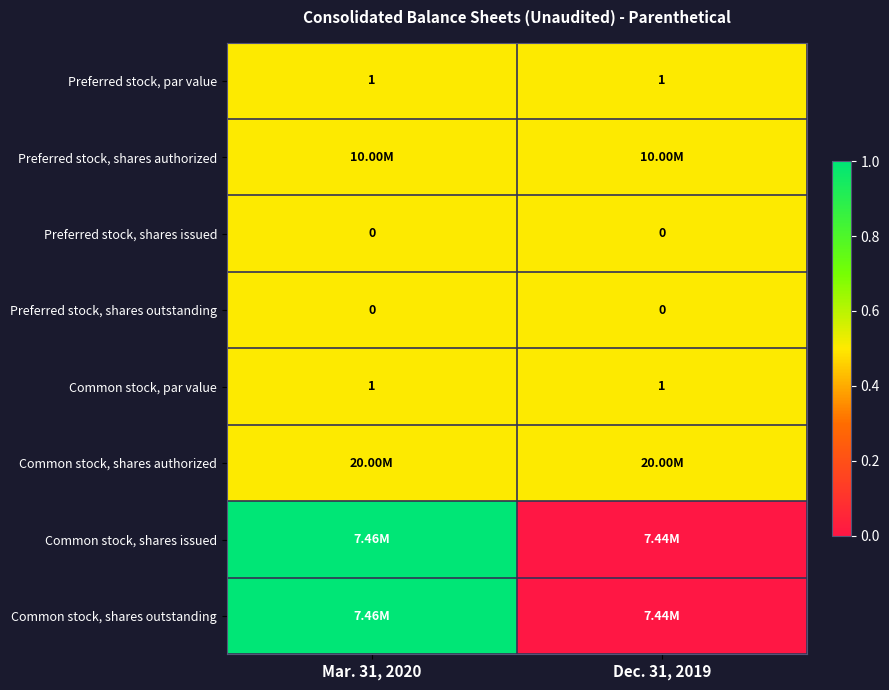

What is the sum of all Common stock, par value values?

2.0